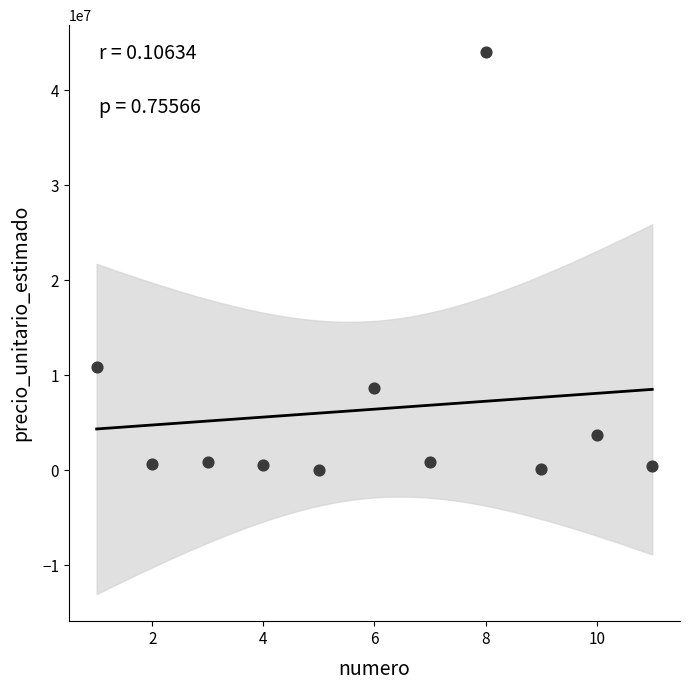

What is the range of Y values (max minus min)?

43950000